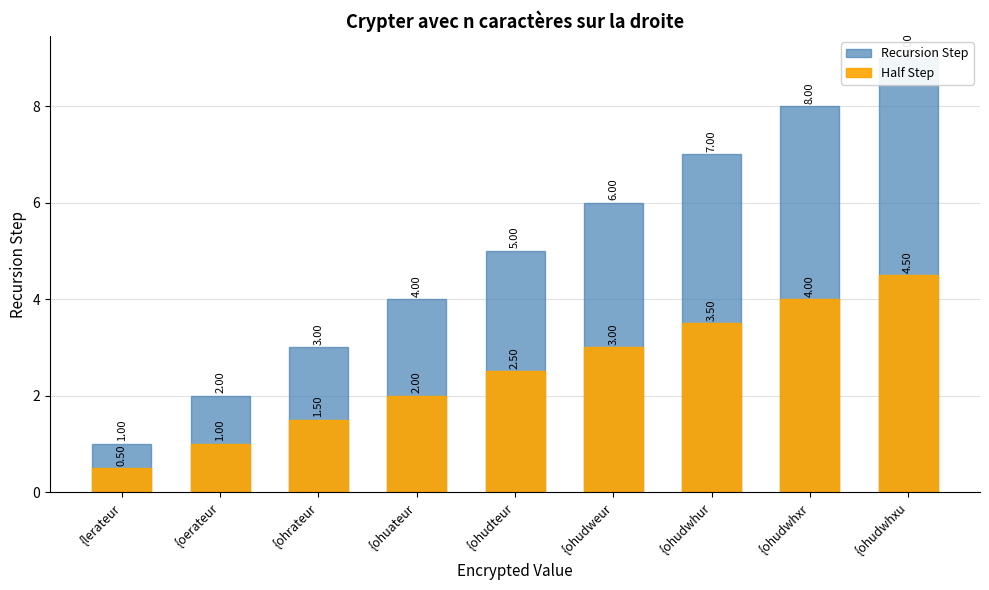

What is the label of the 1st bar from the left?

{lerateur